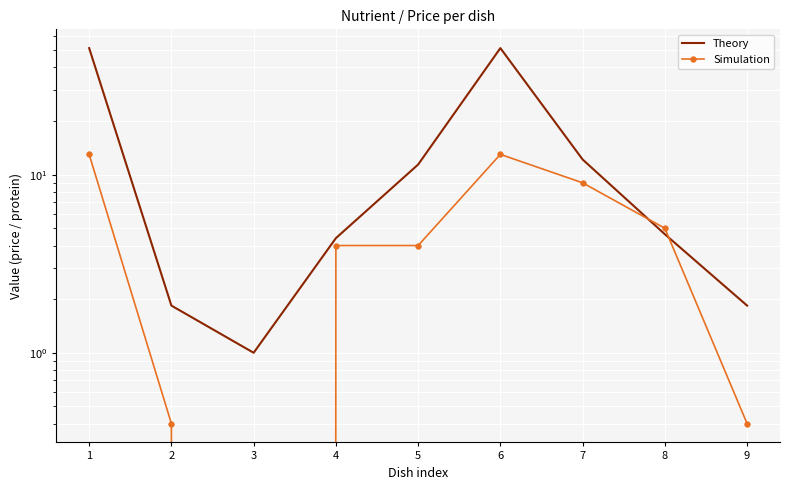

How many categories are shown in the chart?

9